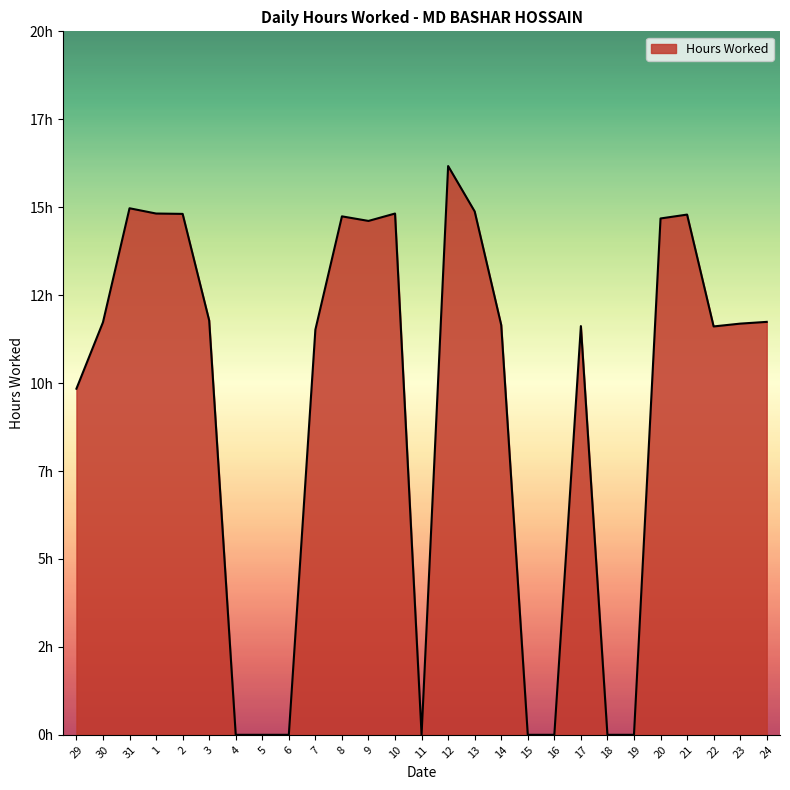

Does the chart display data point markers on the line(s)?

No